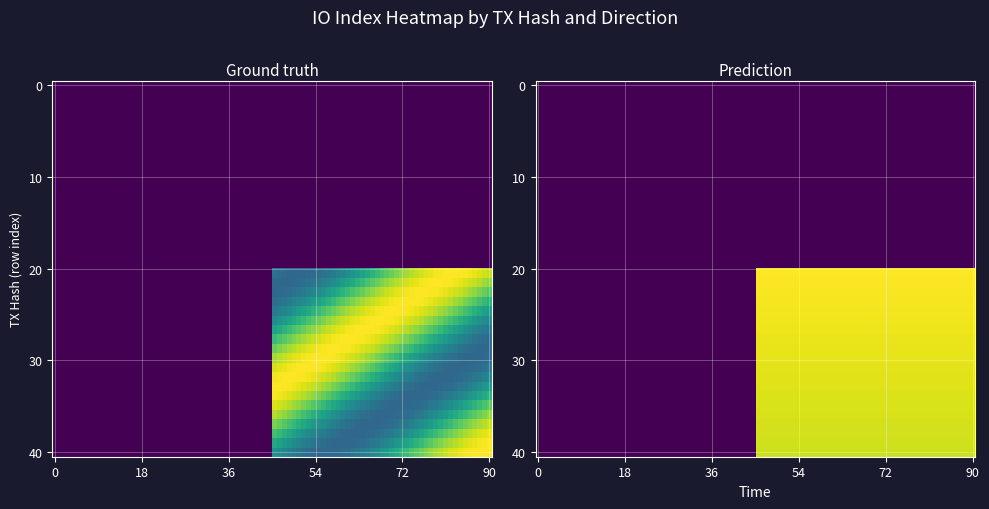

How many distinct data groups are displayed?

2